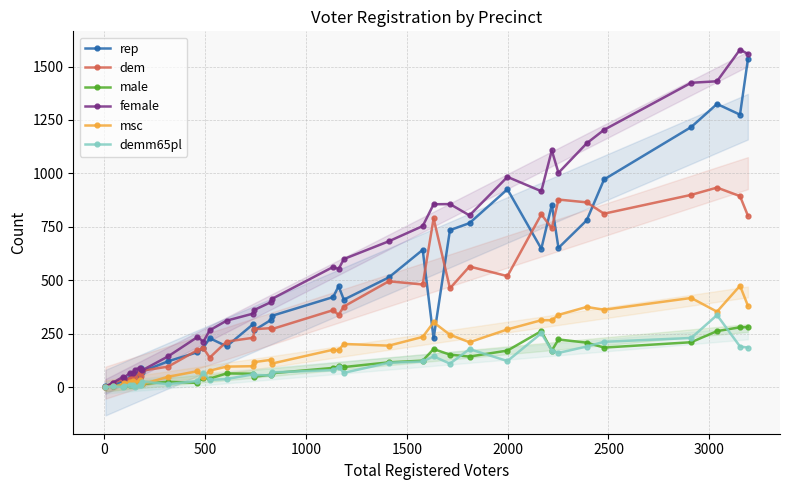

True or false: dem has more than 0 interior local peaks.

True